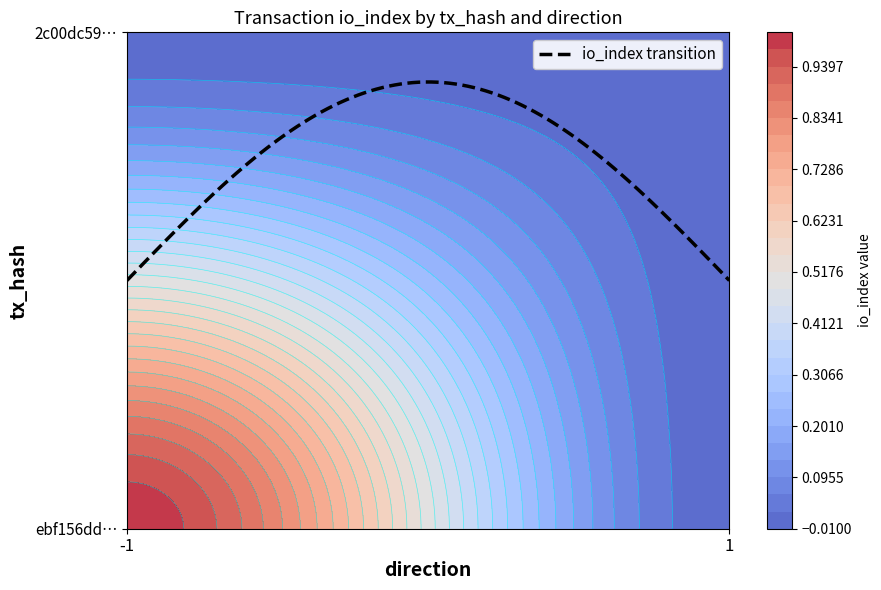

Where is 2c00dc5952d369720f7437ba4db2b02efab1d7f nearest to the value 0?

-1